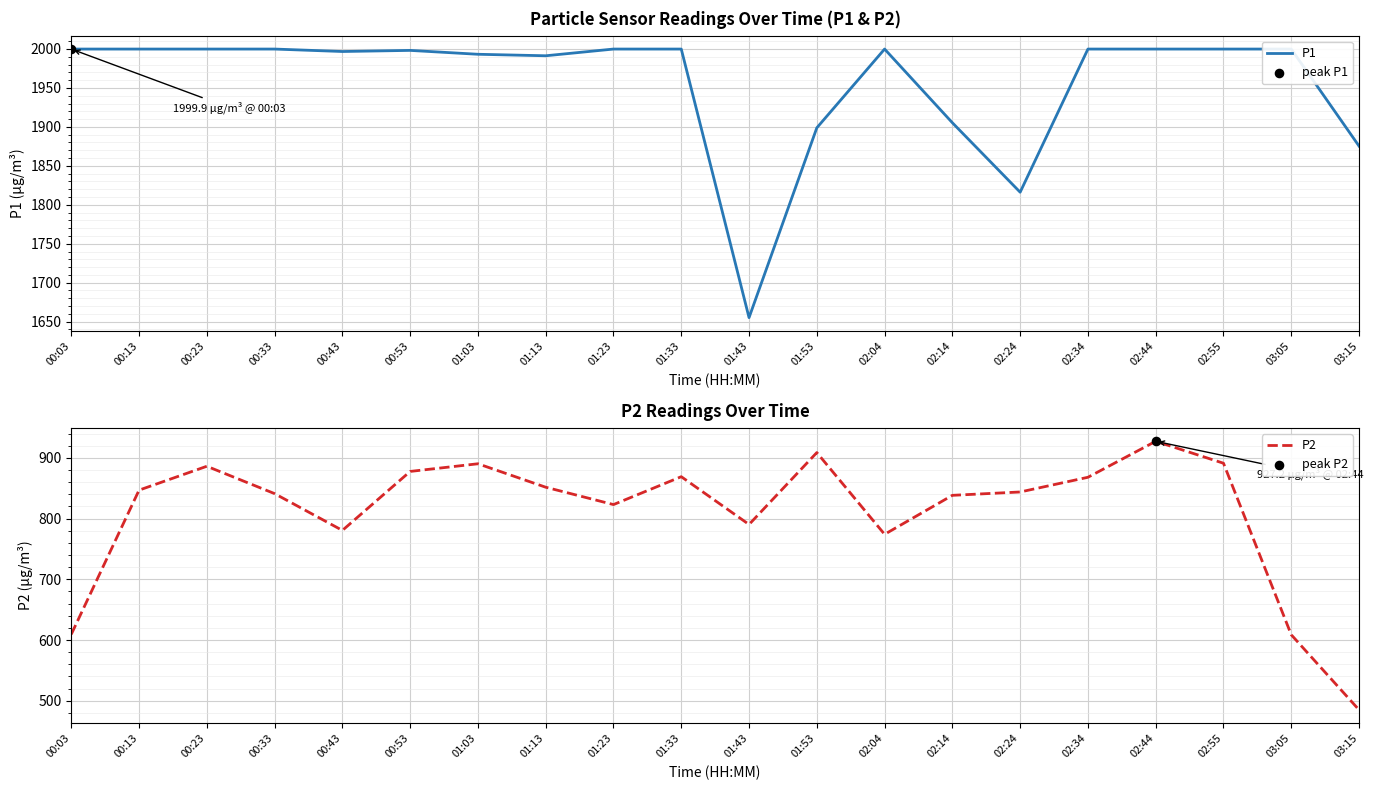

Which series contains the lowest Y value?

P2